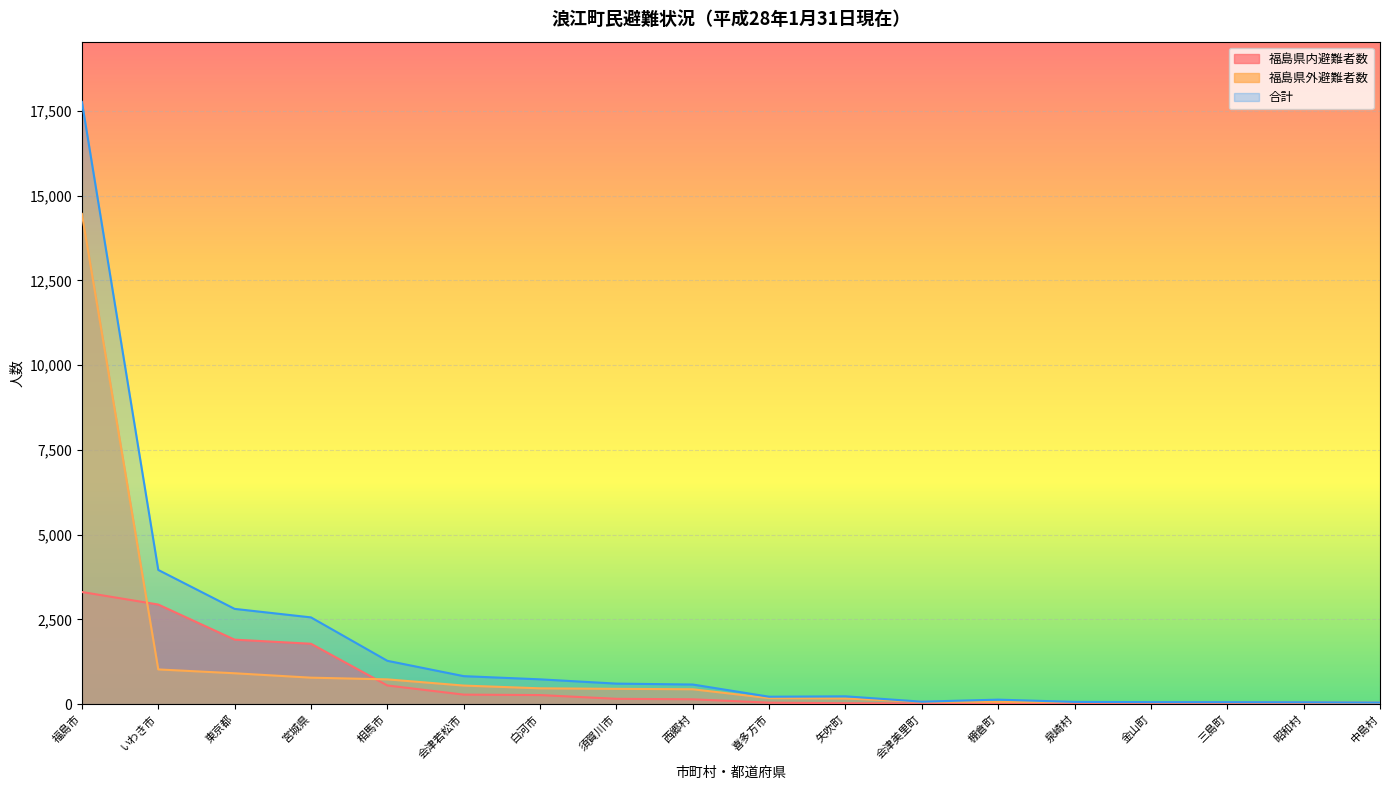

The 合計 series shows 85 at 昭和村. True or false?

False